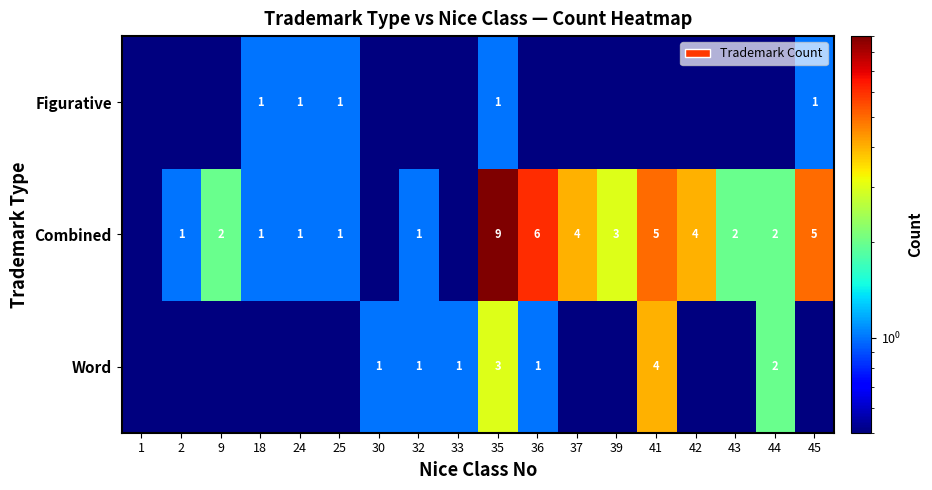

Which has a higher value, 45 or 9?

45